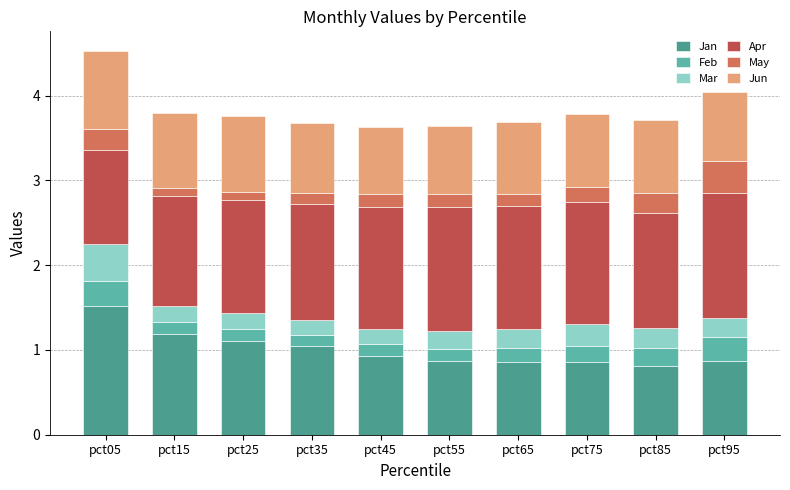

Rank the categories by Feb value from highest to lowest.

pct05, pct95, pct85, pct75, pct65, pct15, pct55, pct25, pct45, pct35